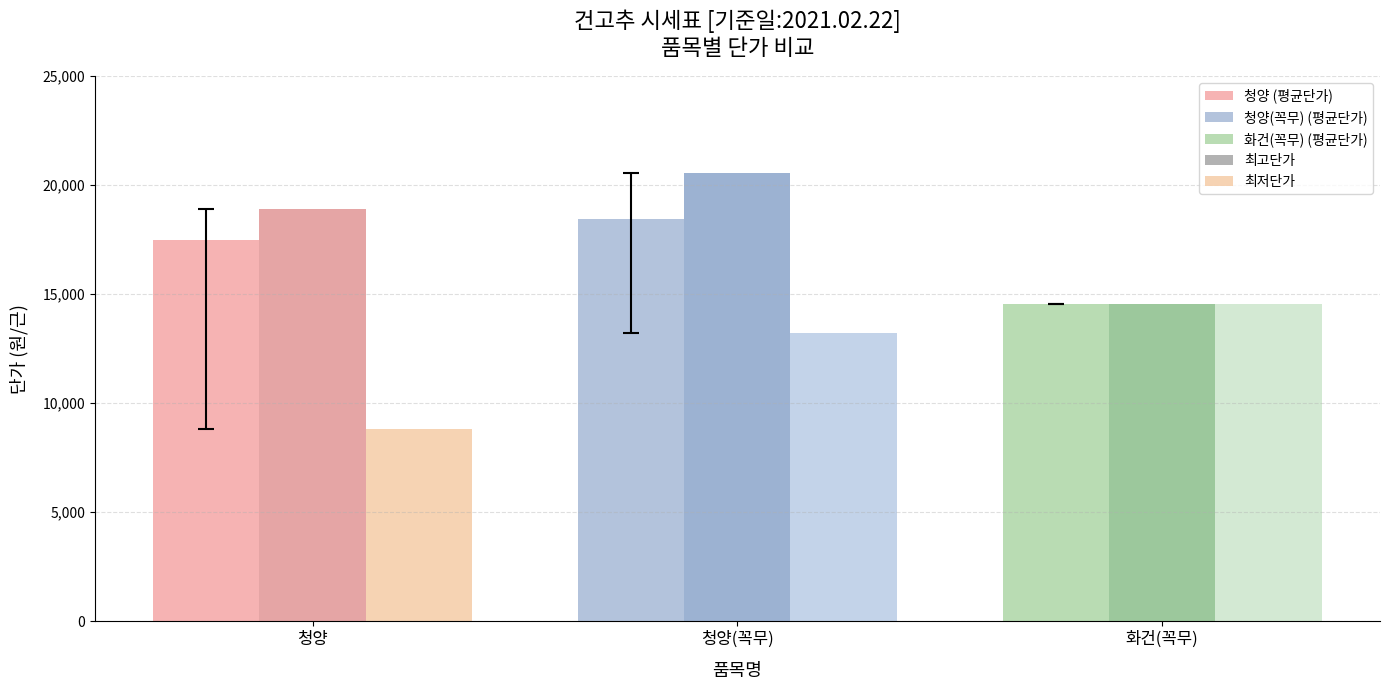

What is the difference between the highest and lowest values at 청양(꼭무)?

7360.0